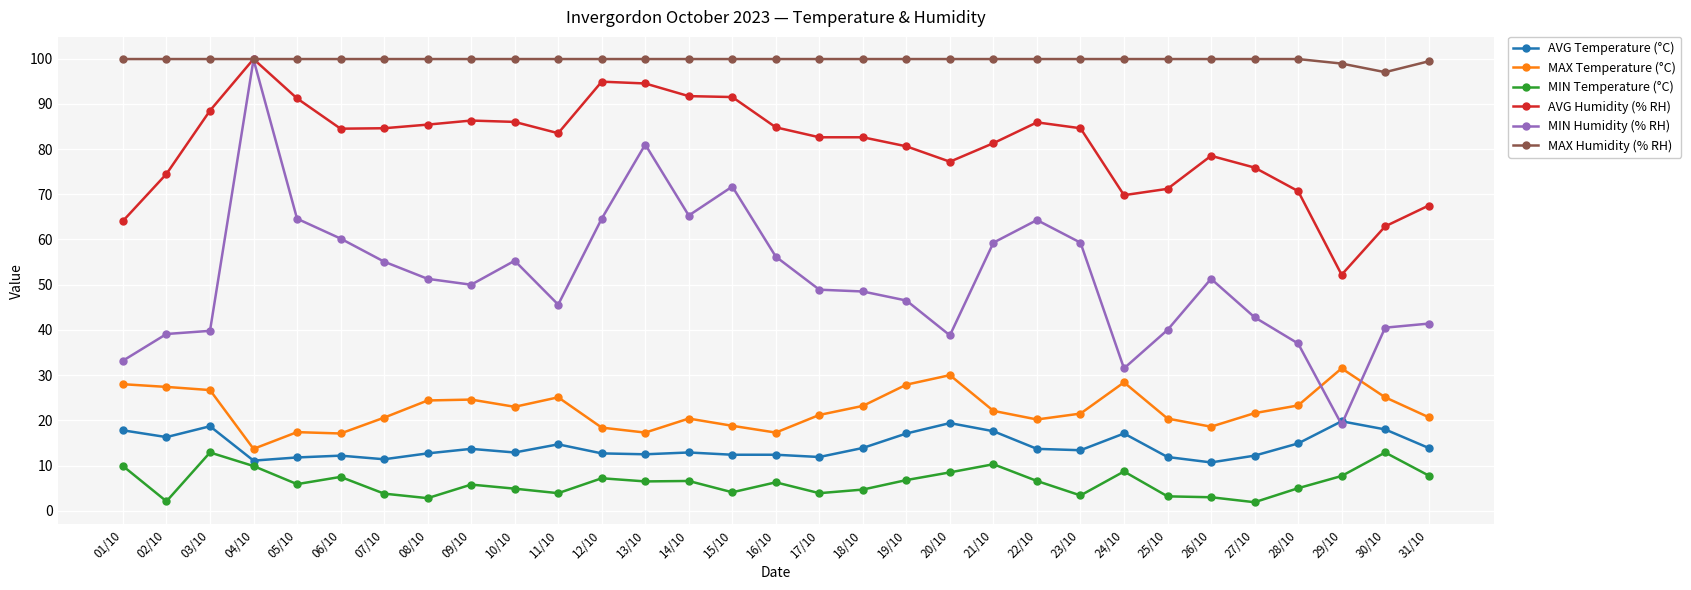

Which category has the highest value in the MIN Humidity (% RH) series?

04/10